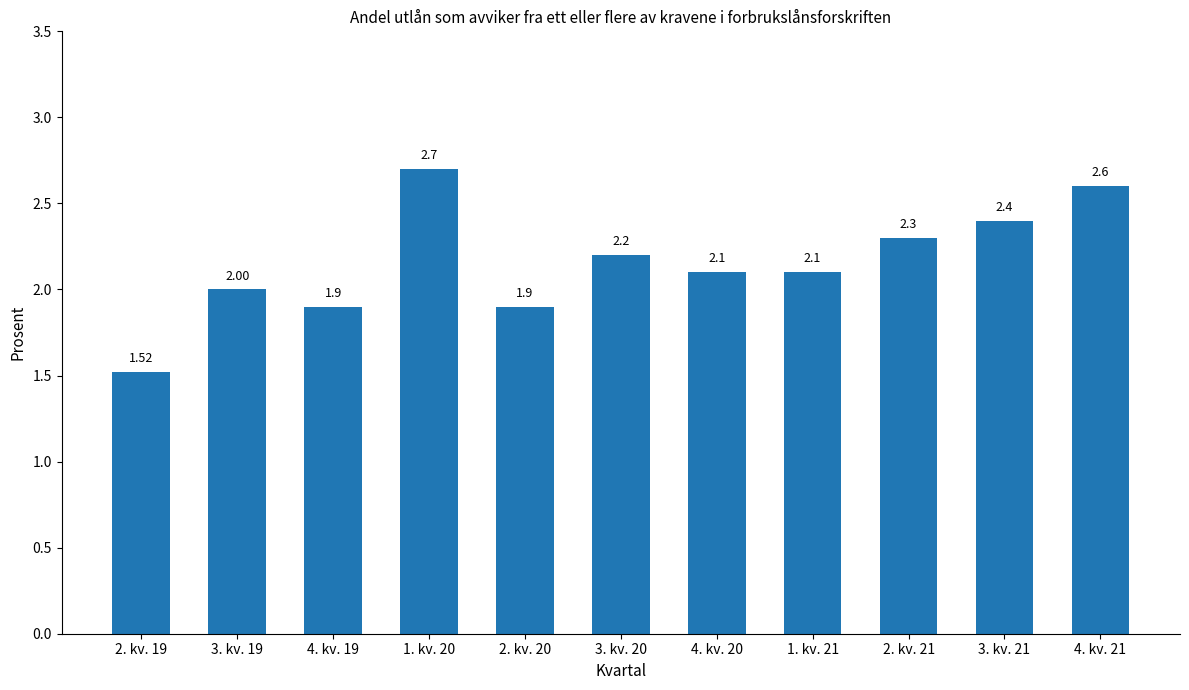

What is the average value?

2.2